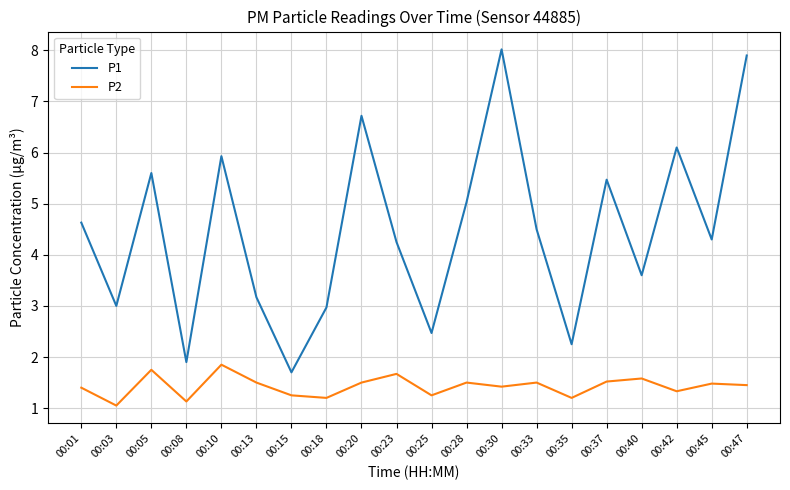

Is the value of P2 at 00:18 greater than the value of P1 at 00:10?

No